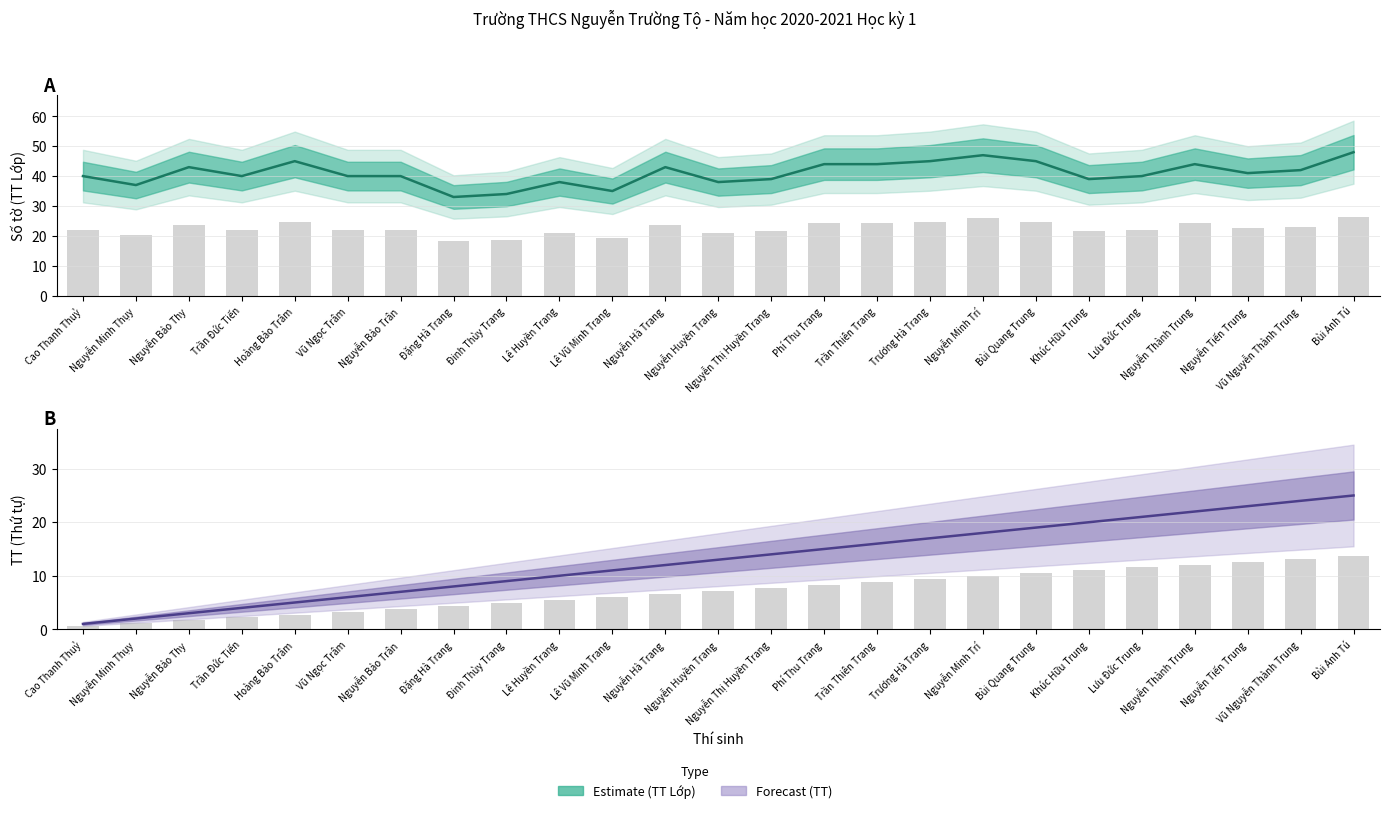

What is the maximum value for TT?

13.8